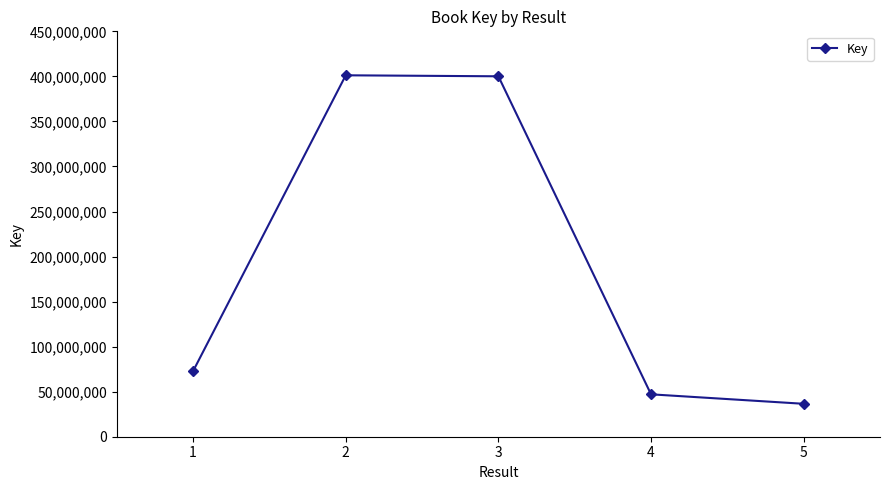

What is the sum of all values?

957744354